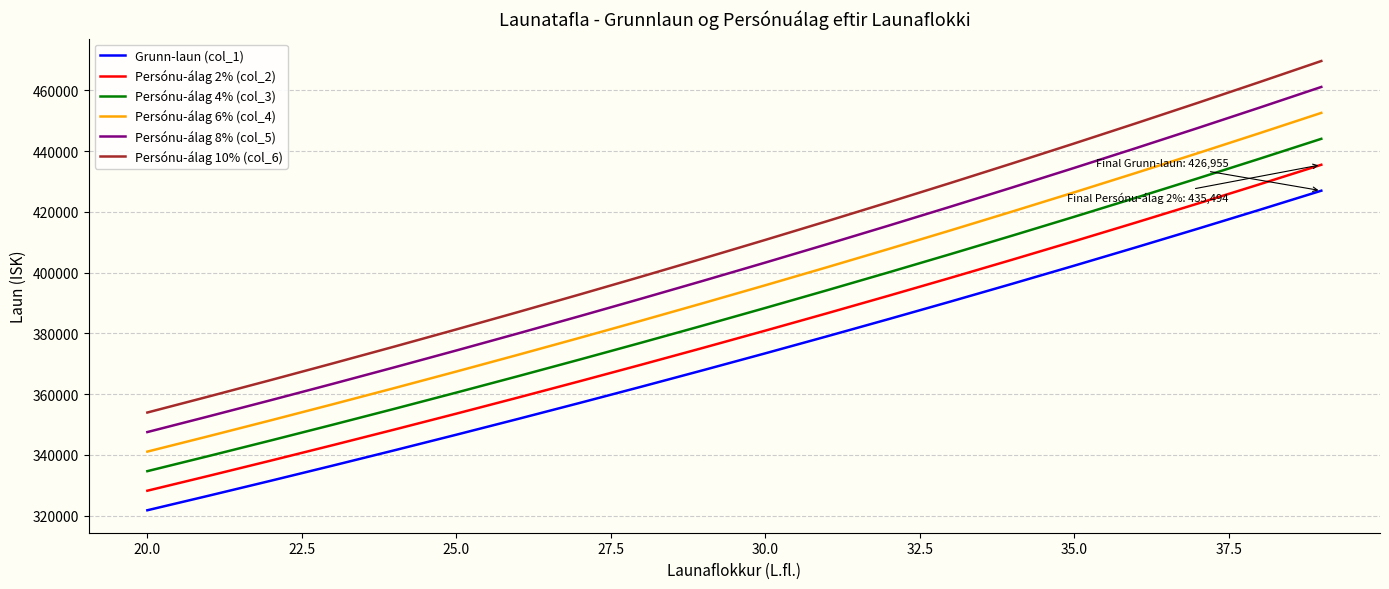

Which series has the widest spread of values?

Persónu-álag 10% (col_6)